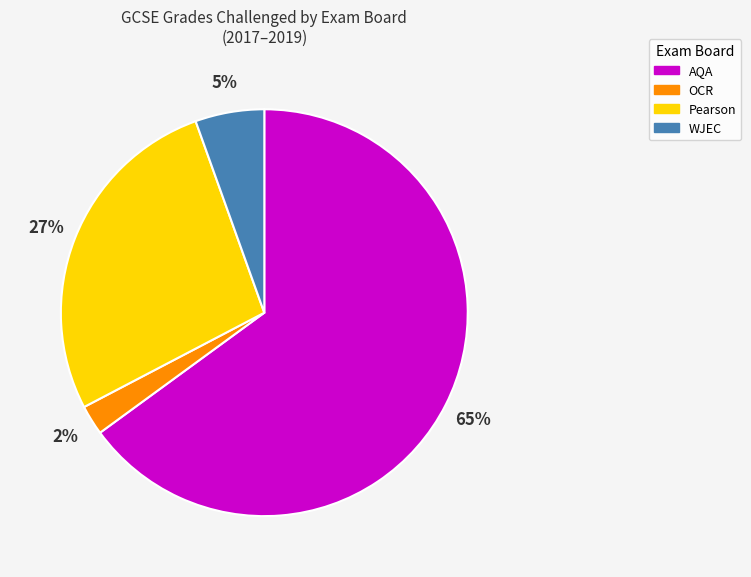

The Pearson slice represents 33% of the pie. True or false?

False